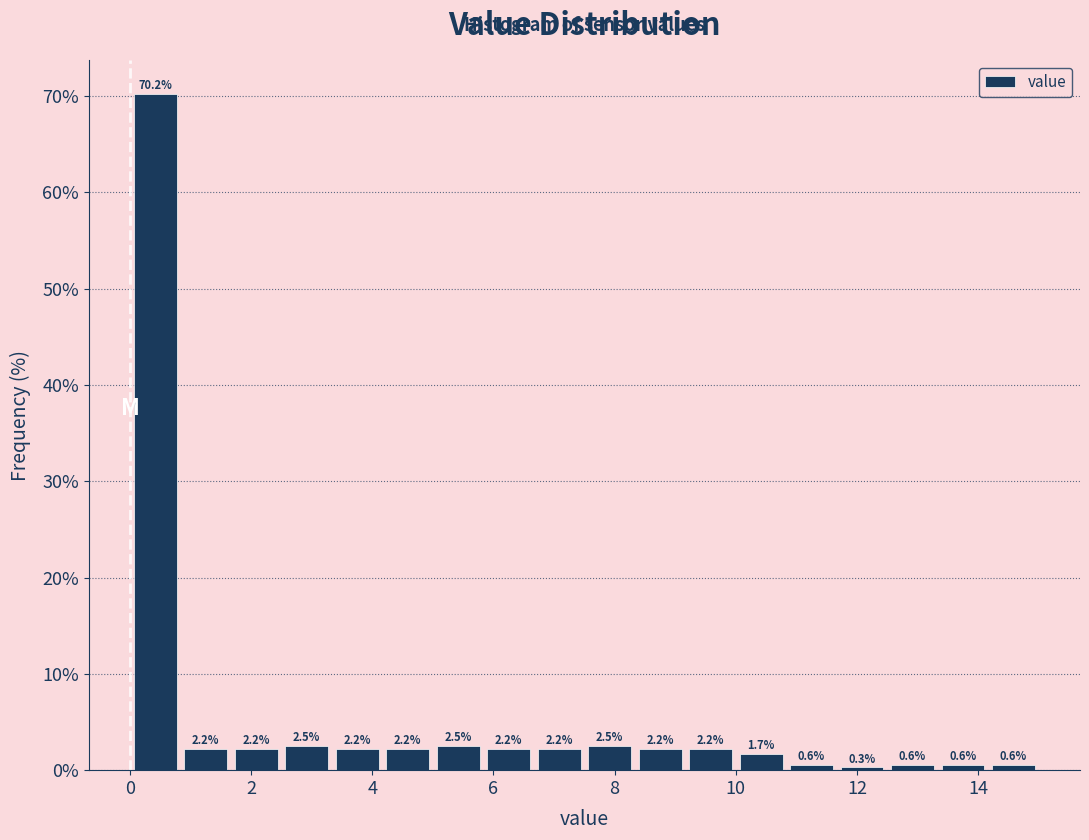

How tall is the bar that spans 5.8 to 6.6 on the x-axis? The bar edges are not printed on the chart, so give them approximately, as read against the axis.

2.2